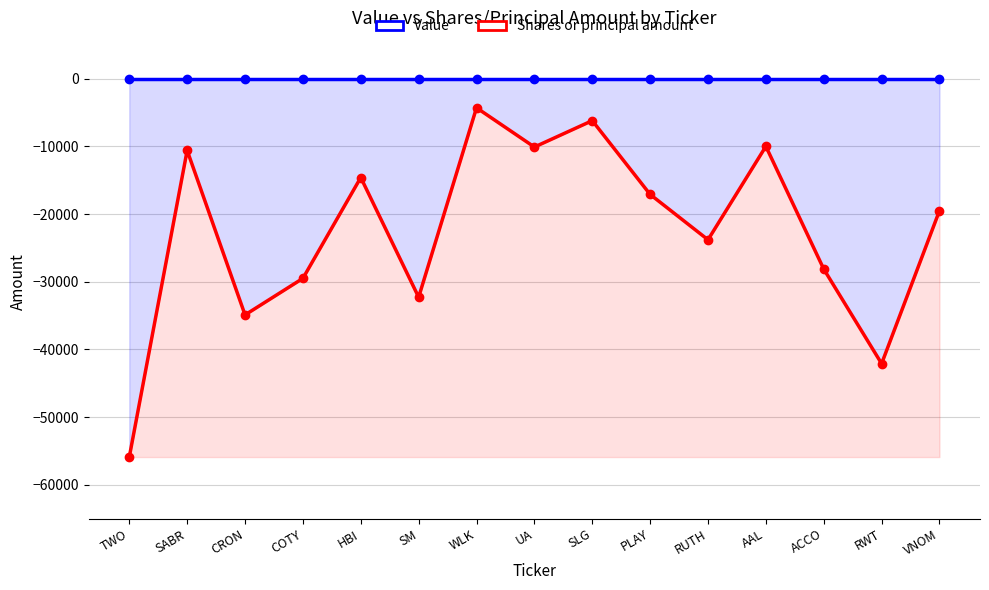

How many data points does each series have?

15